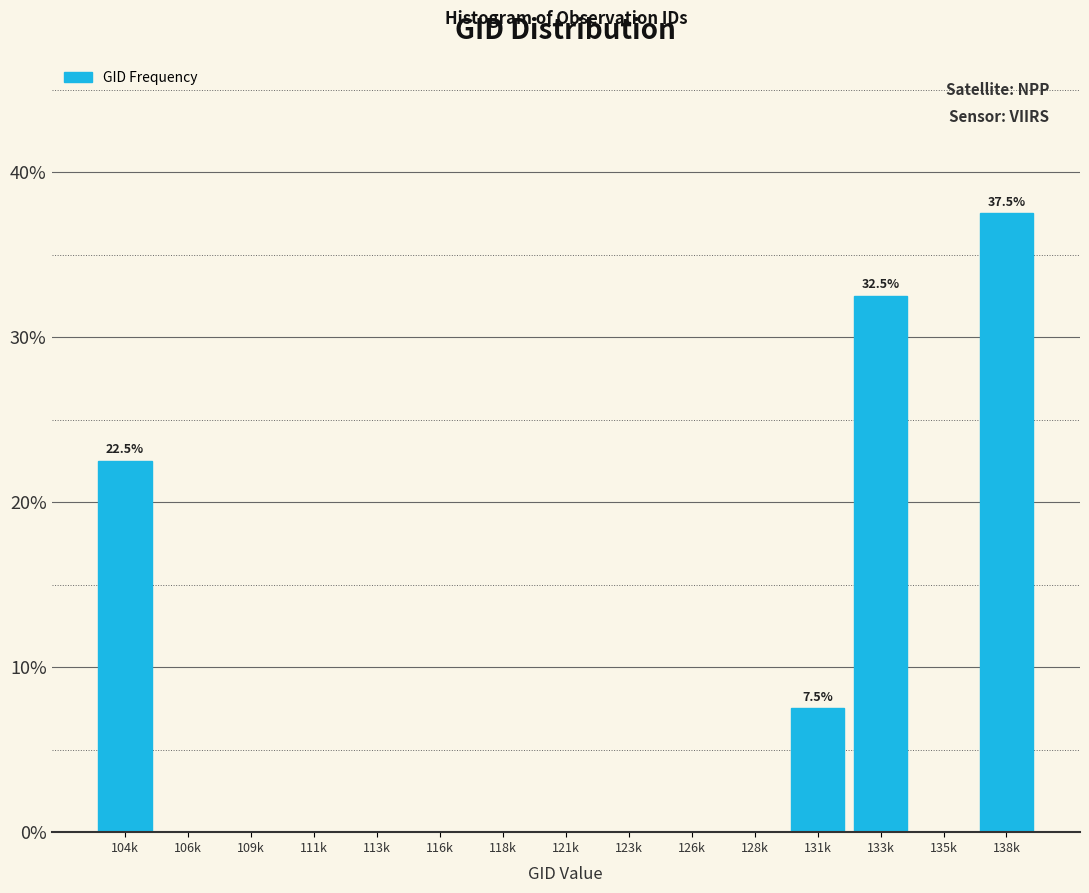

Reading left to right, what are all the values shown in this chart?

104k=22.5	106k=0.0	109k=0.0	111k=0.0	113k=0.0	116k=0.0	118k=0.0	121k=0.0	123k=0.0	126k=0.0	128k=0.0	131k=7.5	133k=32.5	135k=0.0	138k=37.5